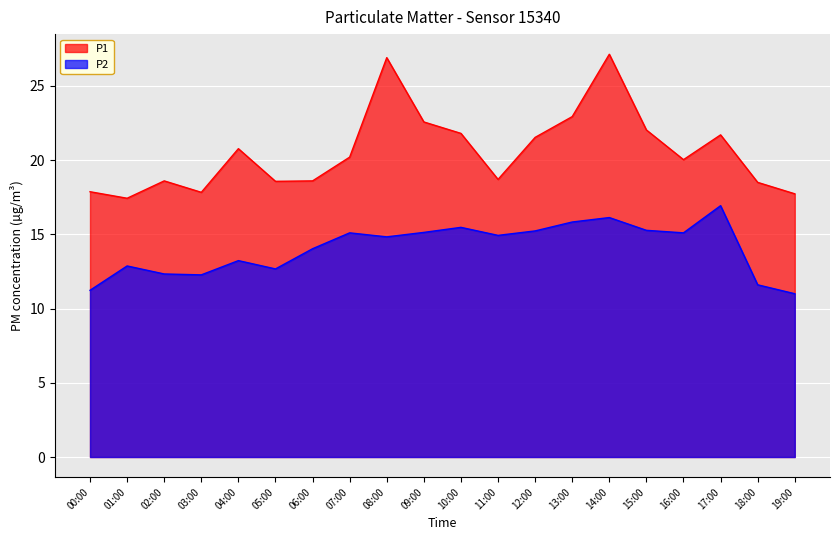

Rank the series at 18:00 from lowest to highest value.

P2, P1